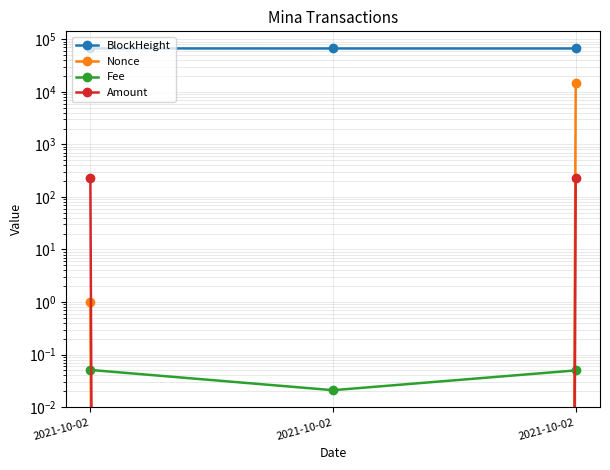

True or false: Amount has a value of 295.6 at 2021-10-02.

False